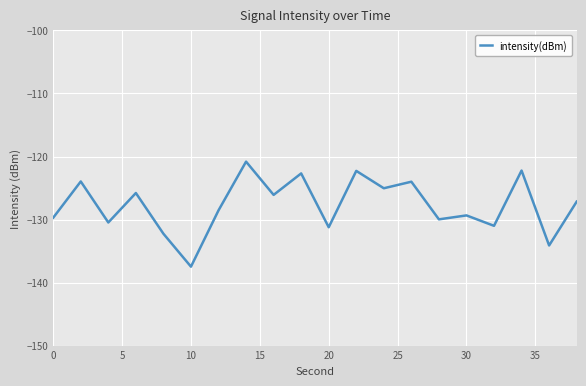

What is the minimum value shown in the chart?

-137.5